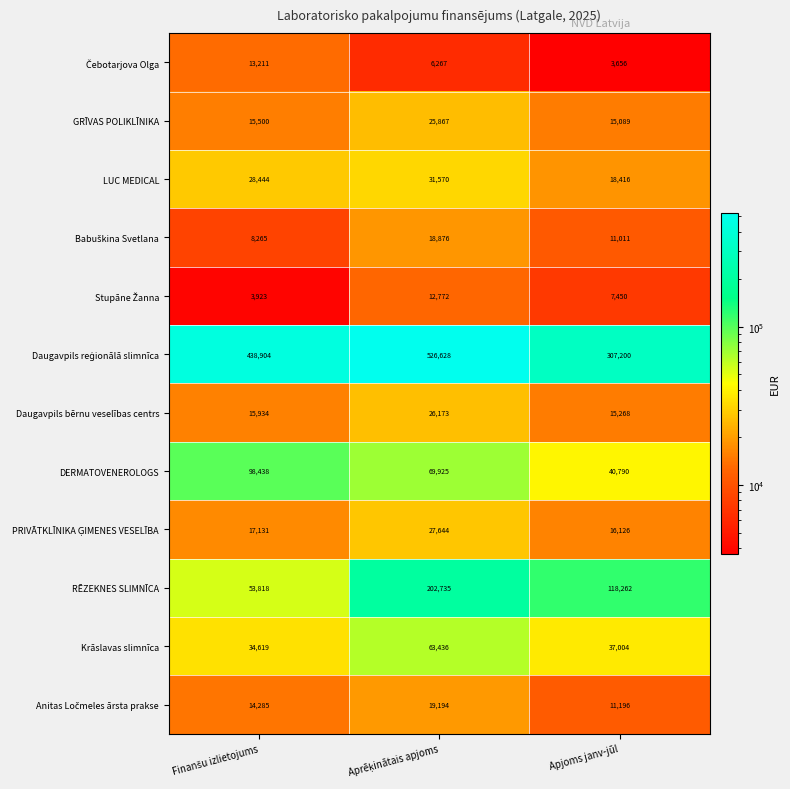

What is the difference between the maximum and minimum values in the Krāslavas slimnīca series?

28817